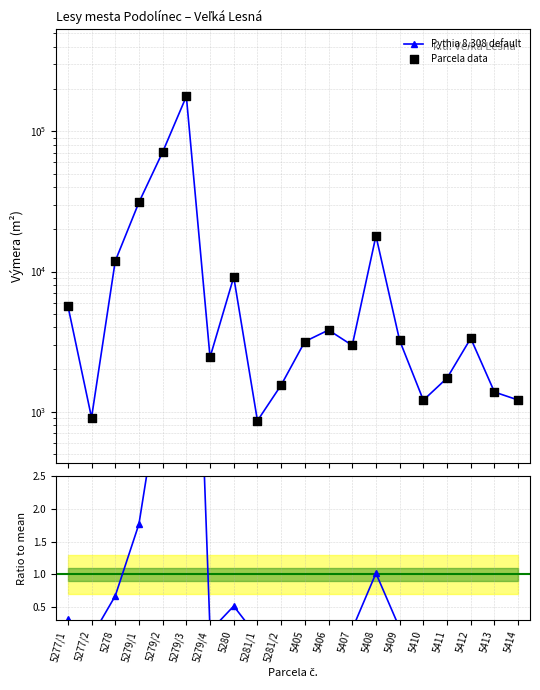

Which series has the largest Y range (max minus min)?

Pythia 8.308 default